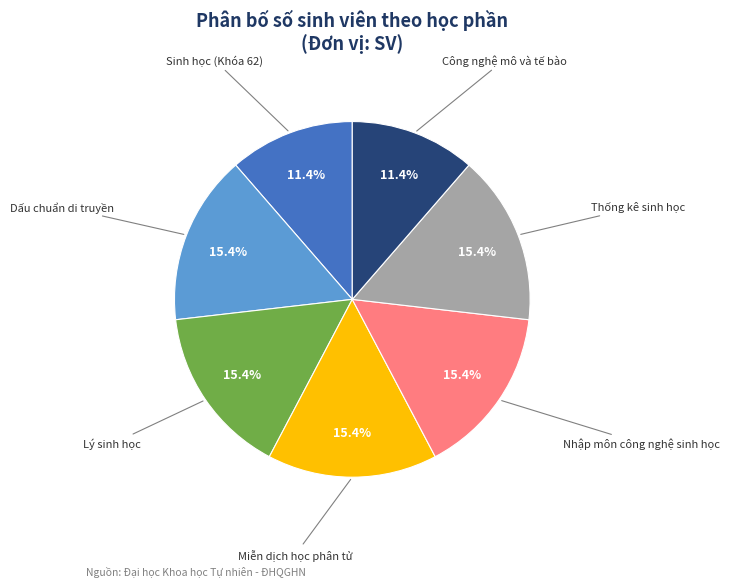

How much of the chart is everything except Dấu chuẩn di truyền?

84.6%